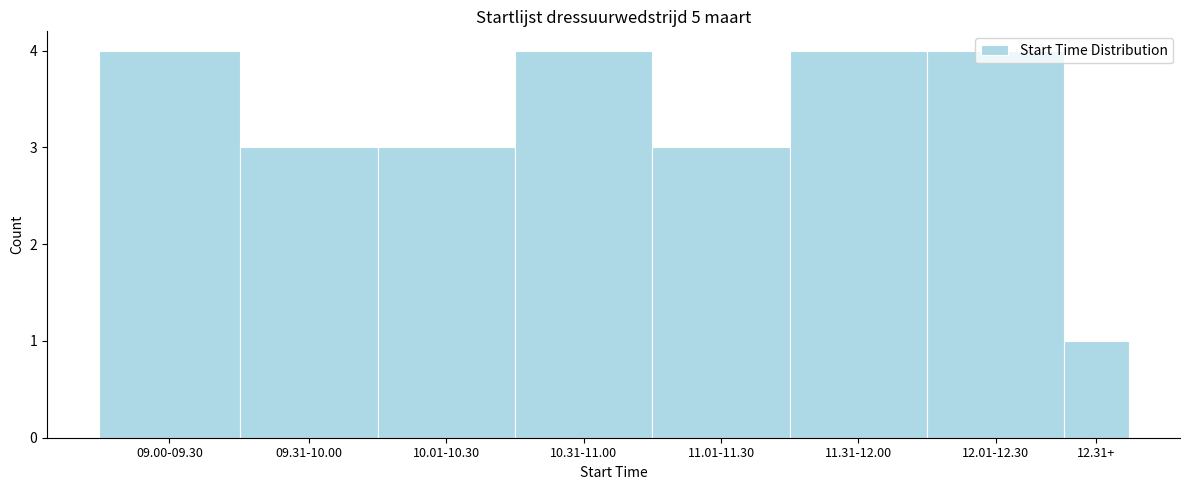

What is the label of the 3rd bar from the right?

11.31-12.00